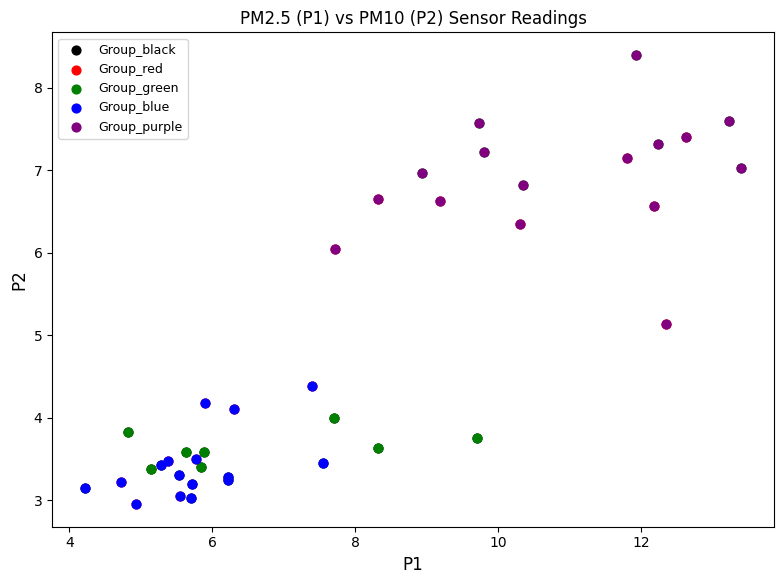

Which series has the largest Y range (max minus min)?

Group_green